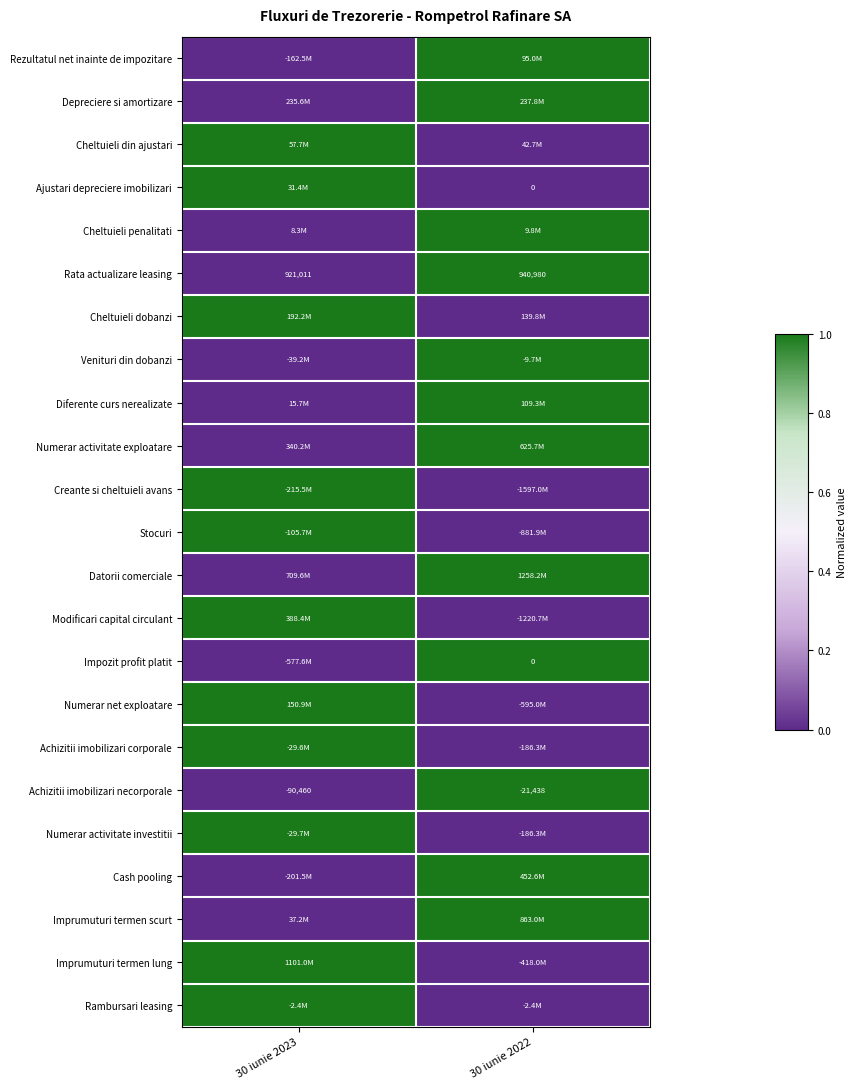

What is the spread (max minus min) of values at 30 iunie 2023?

1